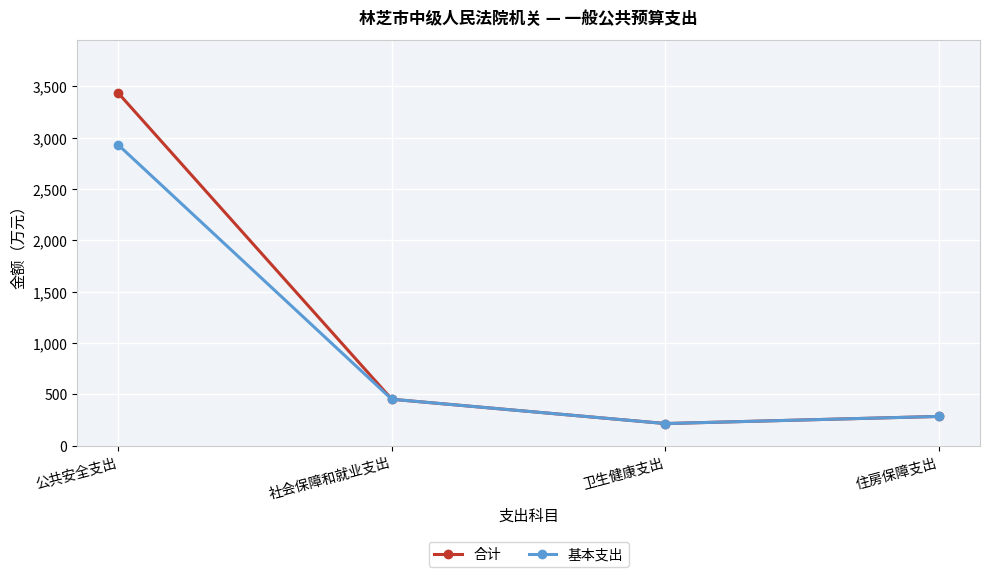

How many values in the 基本支出 series are below 452?

2